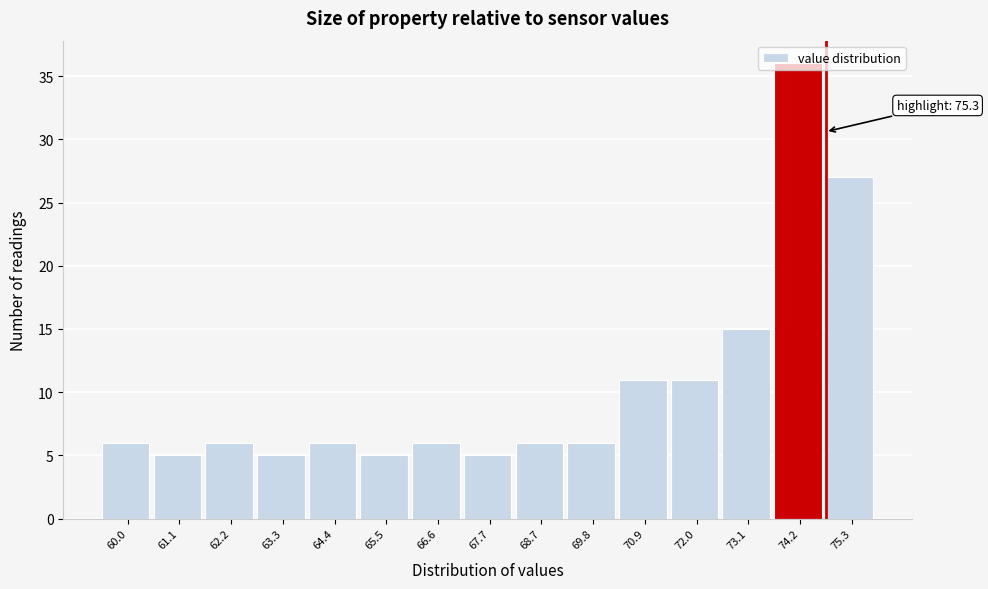

Approximately how many times larger is the value at 75.3 compared to 65.5?

5.4